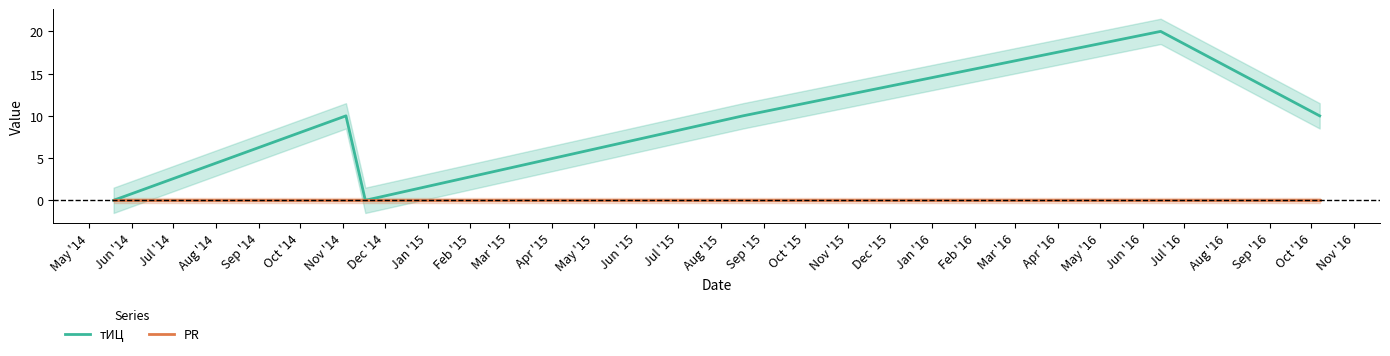

Rank the series by their average value, from lowest to highest.

PR, тИЦ